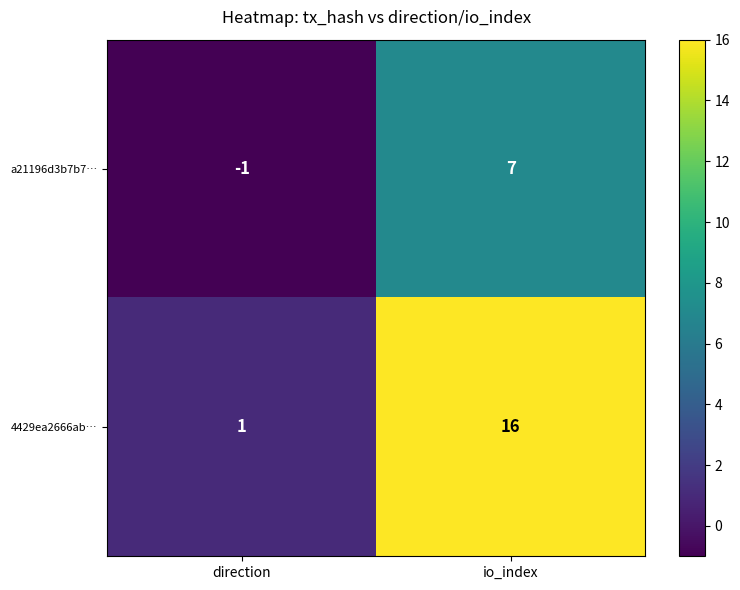

What is the total value across all series at io_index?

23